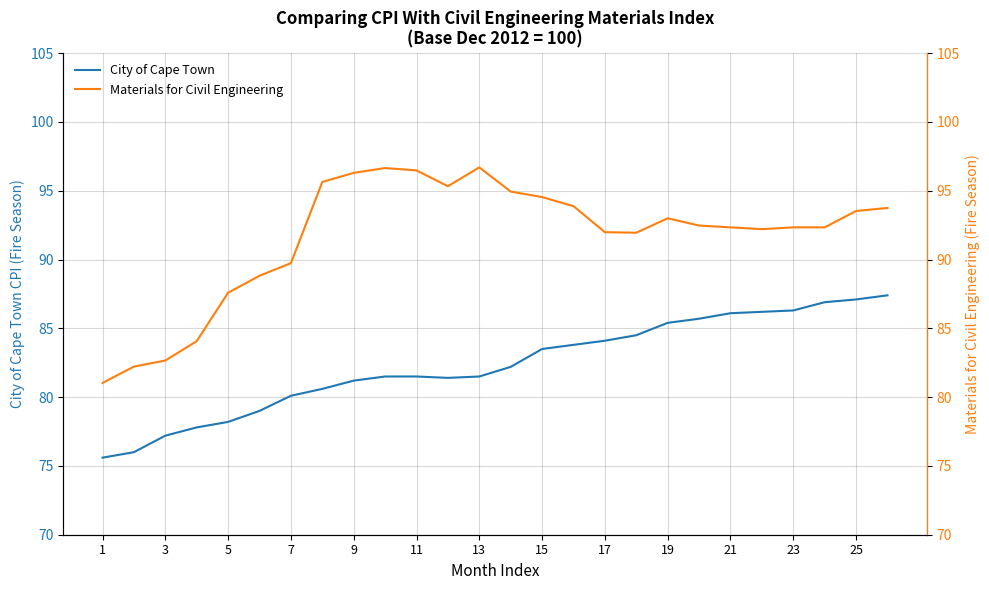

Which series has the largest total across all categories?

Materials for Civil Engineering